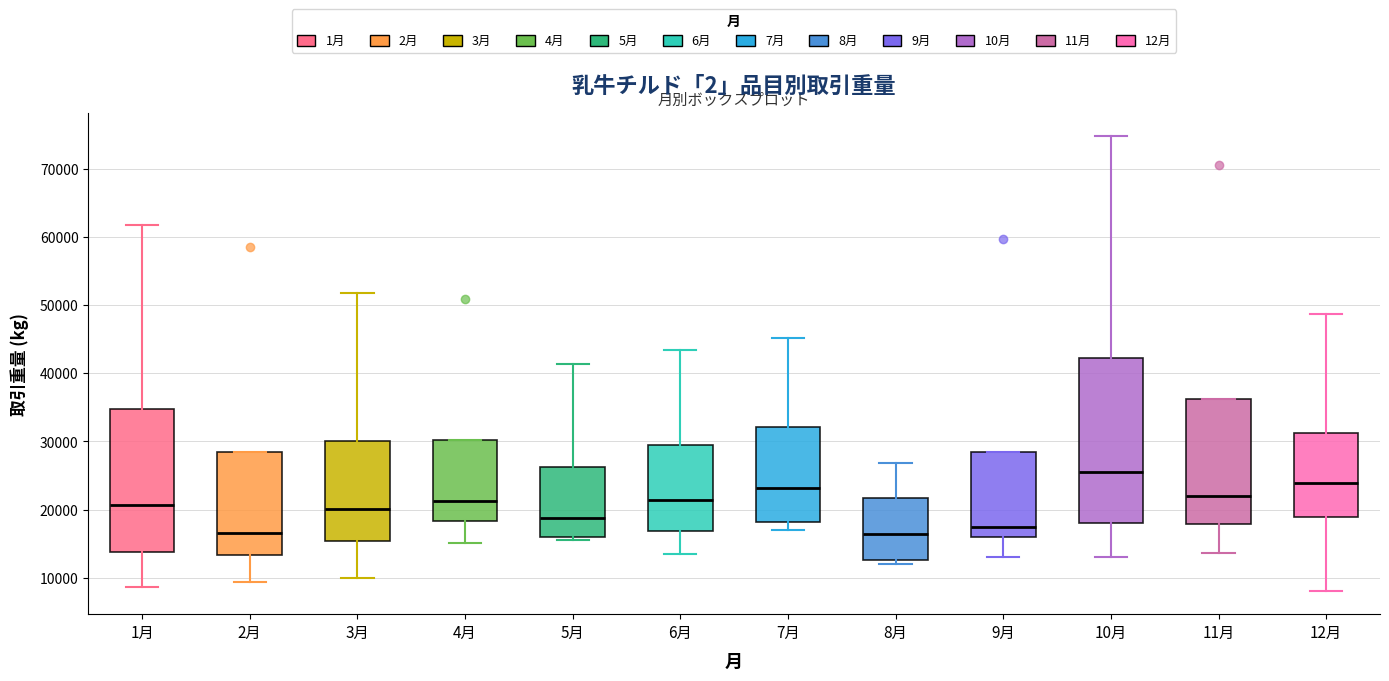

Which box's median line is the highest?

10月